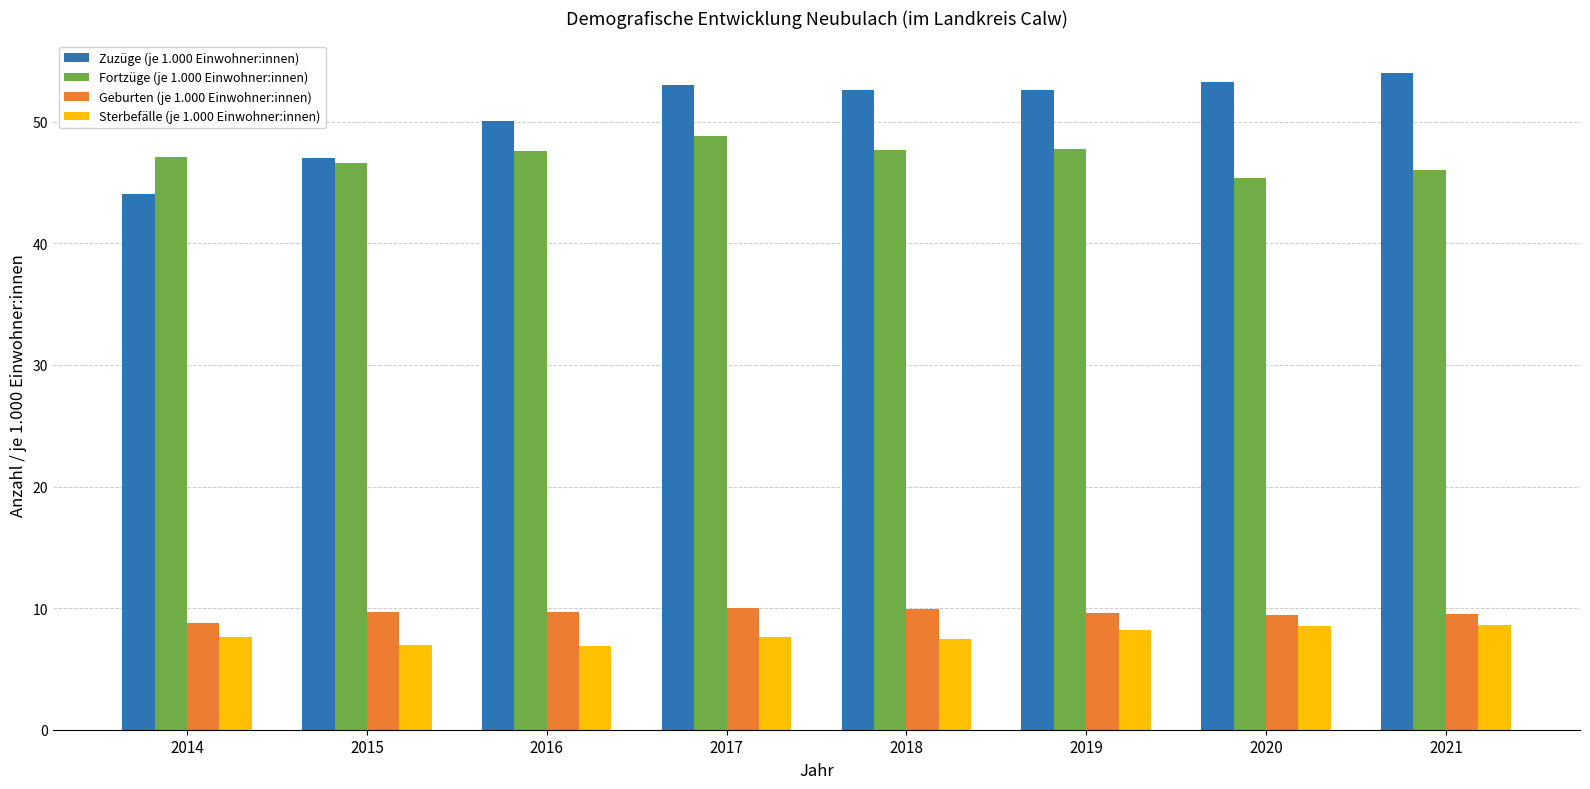

At how many categories does at least one series exceed 30?

8